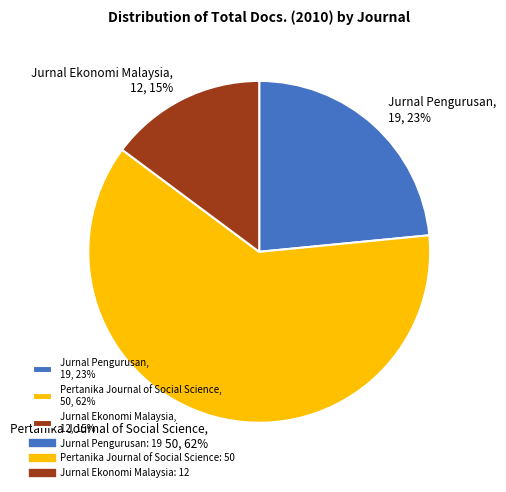

Between Jurnal Ekonomi Malaysia, 12, 15% and Jurnal Pengurusan, 19, 23%, which is larger?

Jurnal Pengurusan, 19, 23%